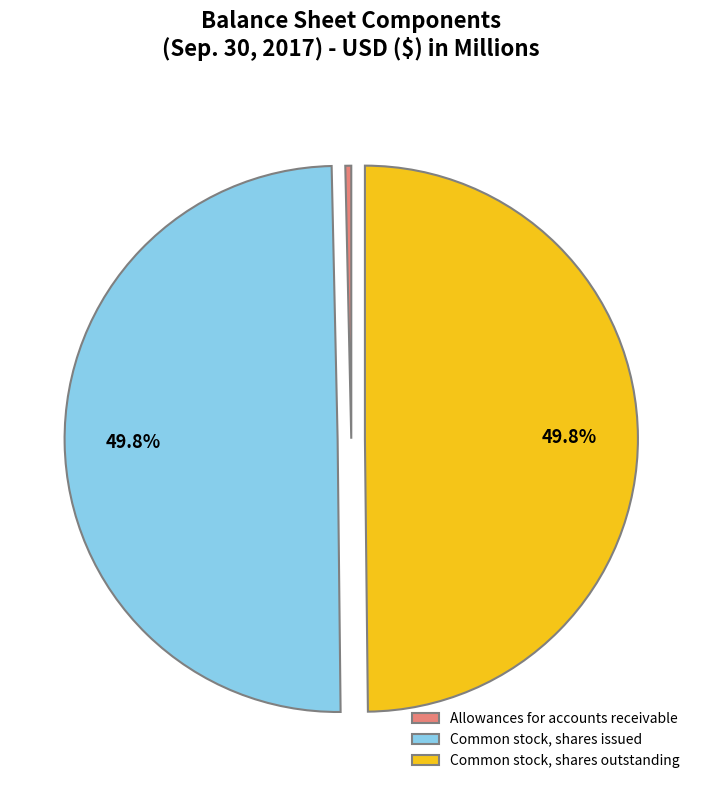

The Common stock, shares outstanding slice represents 35% of the pie. True or false?

False